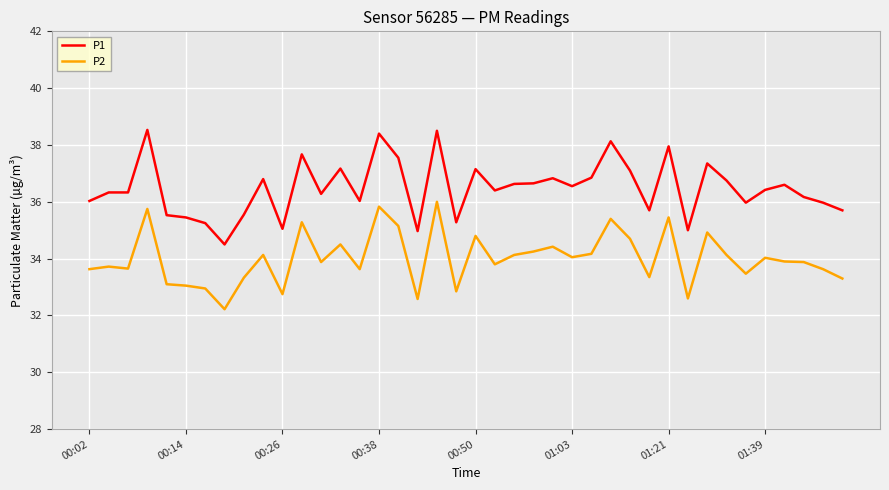

True or false: P2 has more than 0 points higher than both neighbors.

True